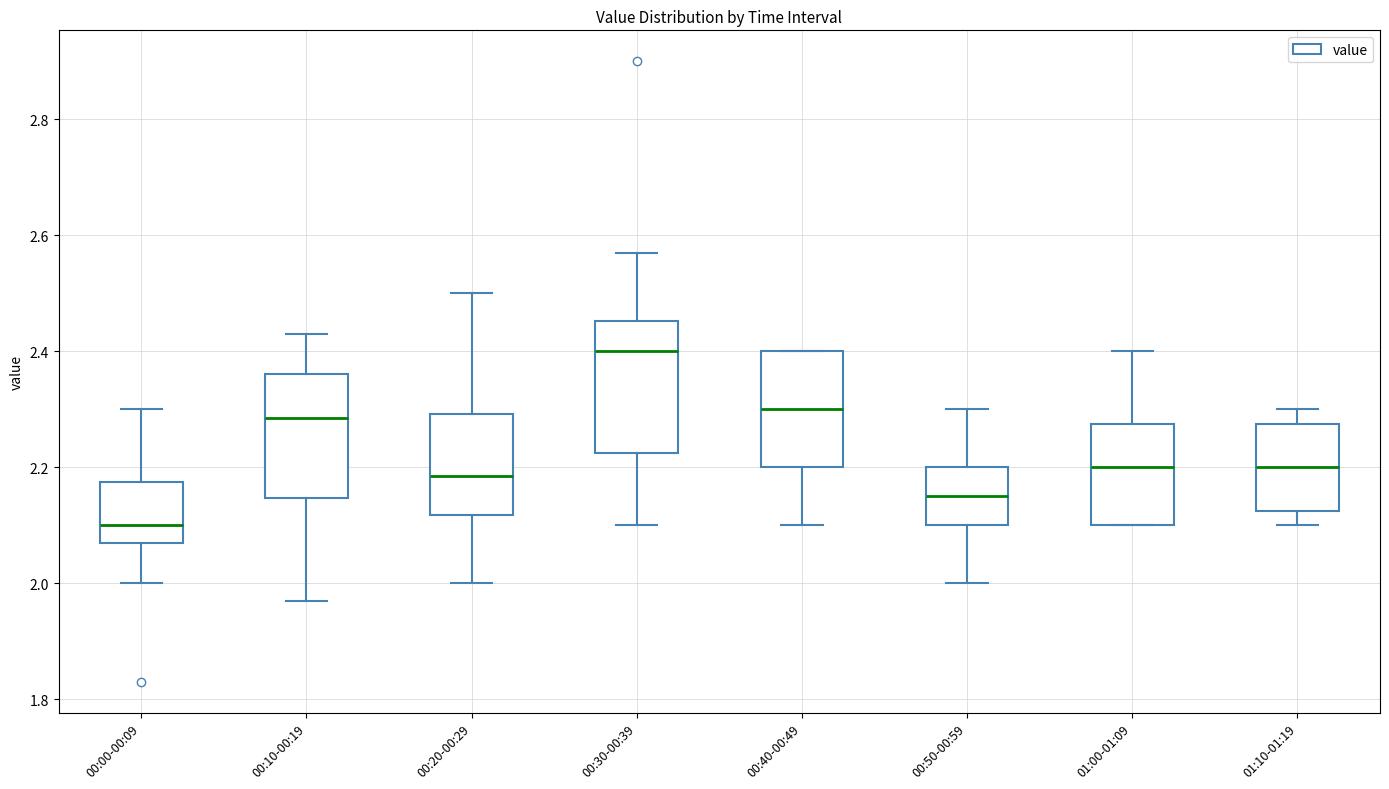

Where does the upper whisker of the box for 01:10-01:19 end on the y-axis? The values are not printed on the chart, so give them approximately, as read against the axis.

2.30